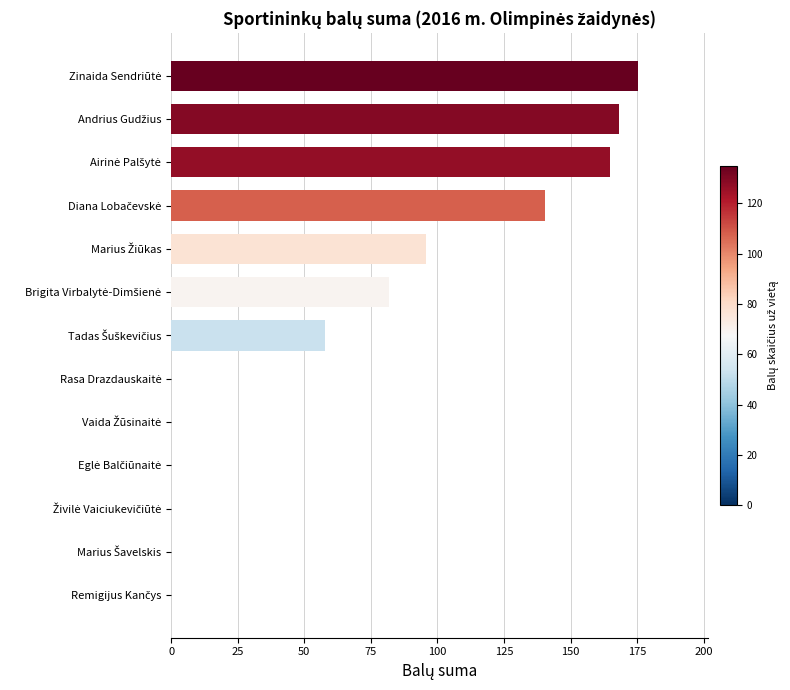

What is the maximum value shown in the chart?

175.4